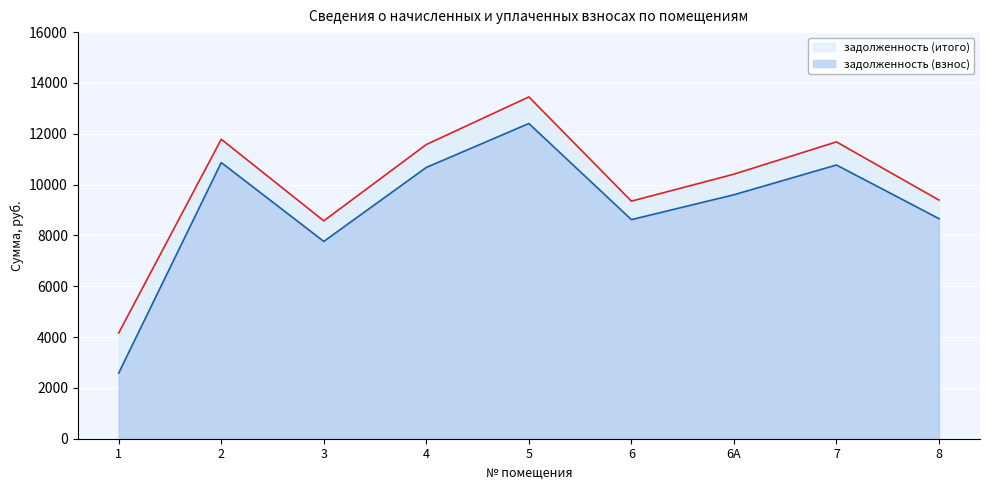

What value does the задолженность (взнос) series have at 2?

10867.2